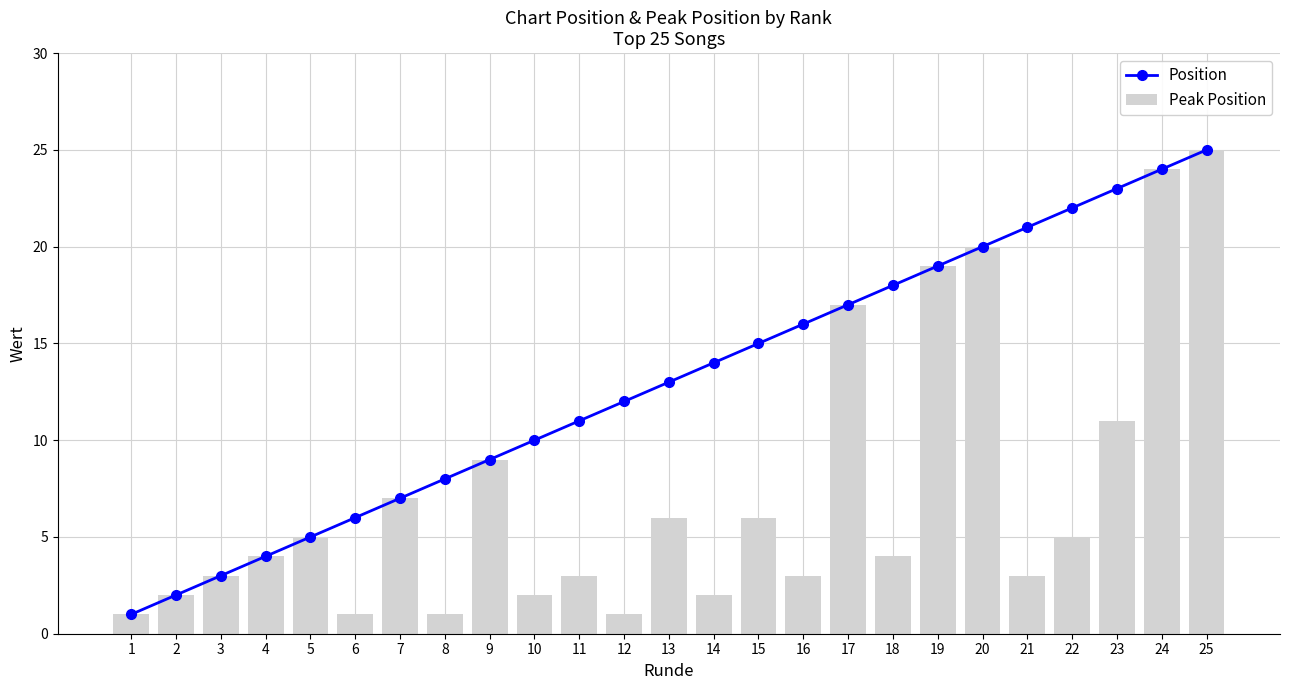

How many groups of bars are there?

25